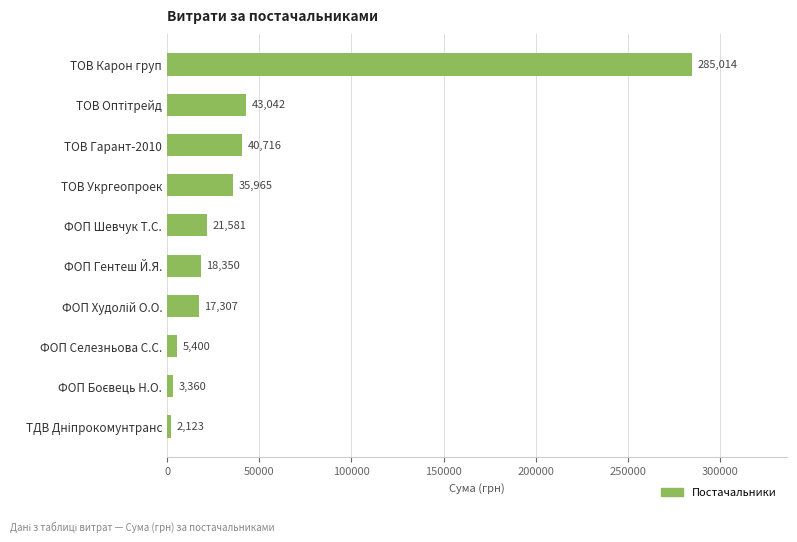

True or false: the data shows 21581.0 at ФОП Шевчук Т.С..

True